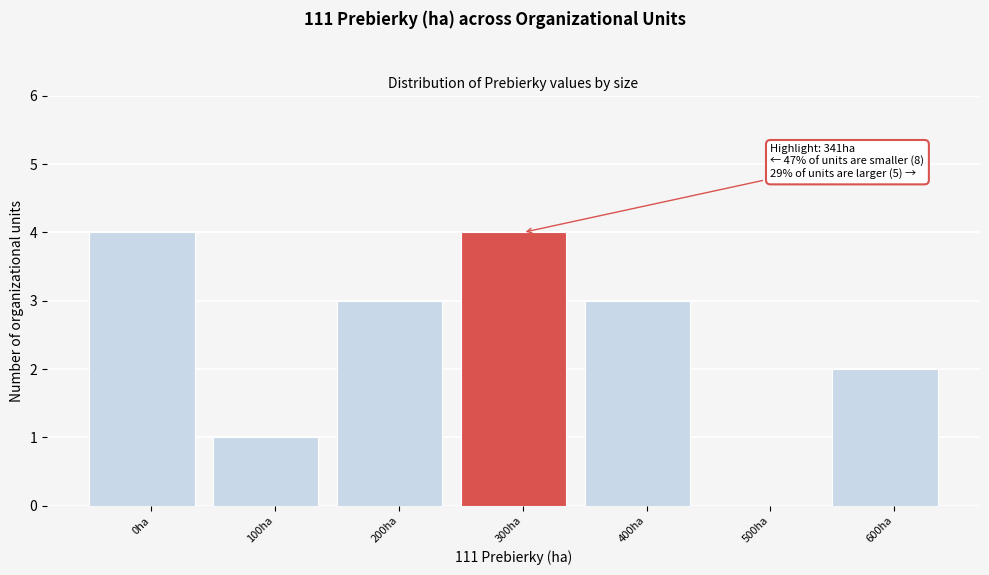

Reading right to left, what are all the values shown in this chart?

600ha=2	500ha=0	400ha=3	300ha=4	200ha=3	100ha=1	0ha=4